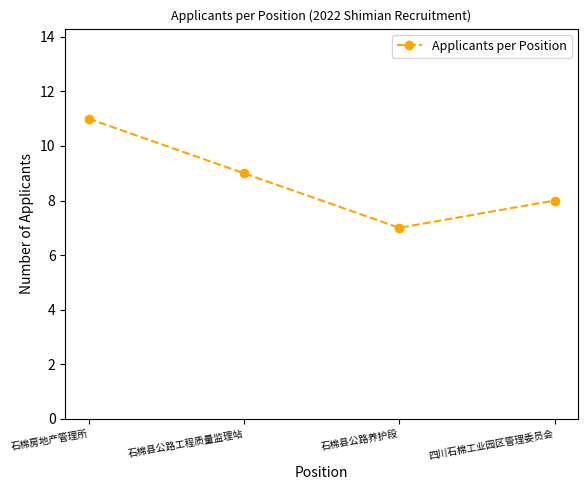

What is the value of the 3rd point from the left?

7